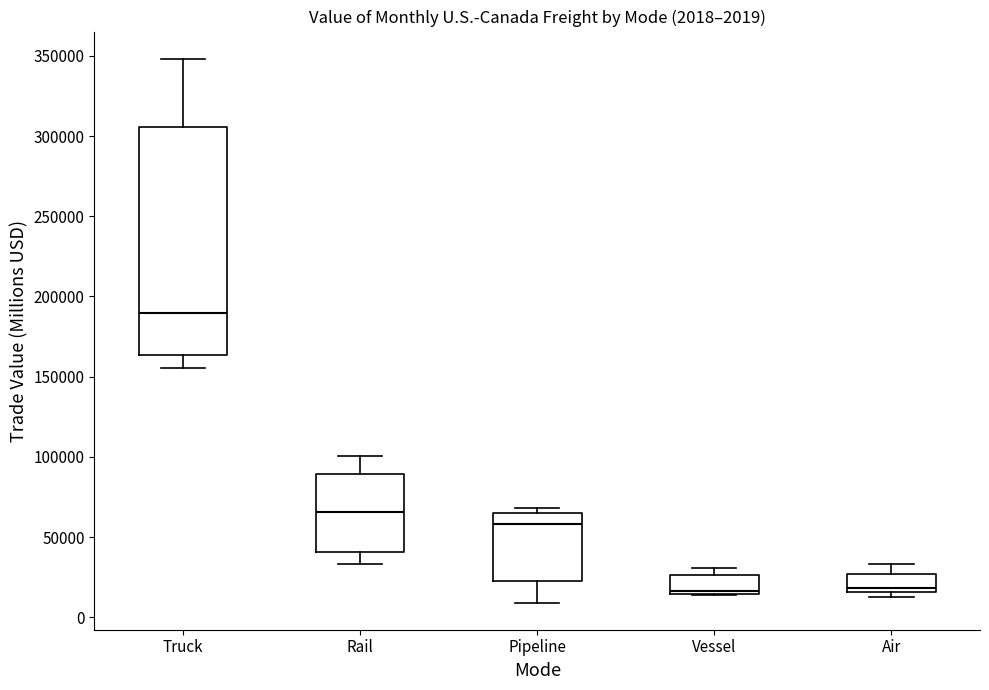

Which box's median line is the highest?

Truck